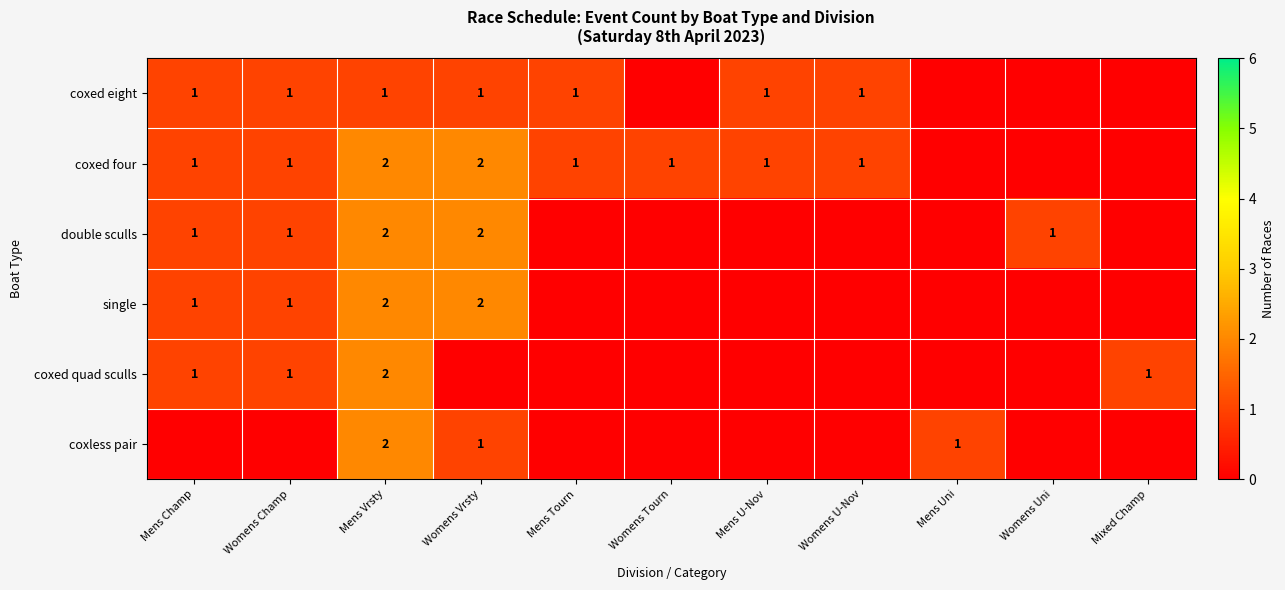

The value of coxed four at Mens Tourn is 2. True or false?

False